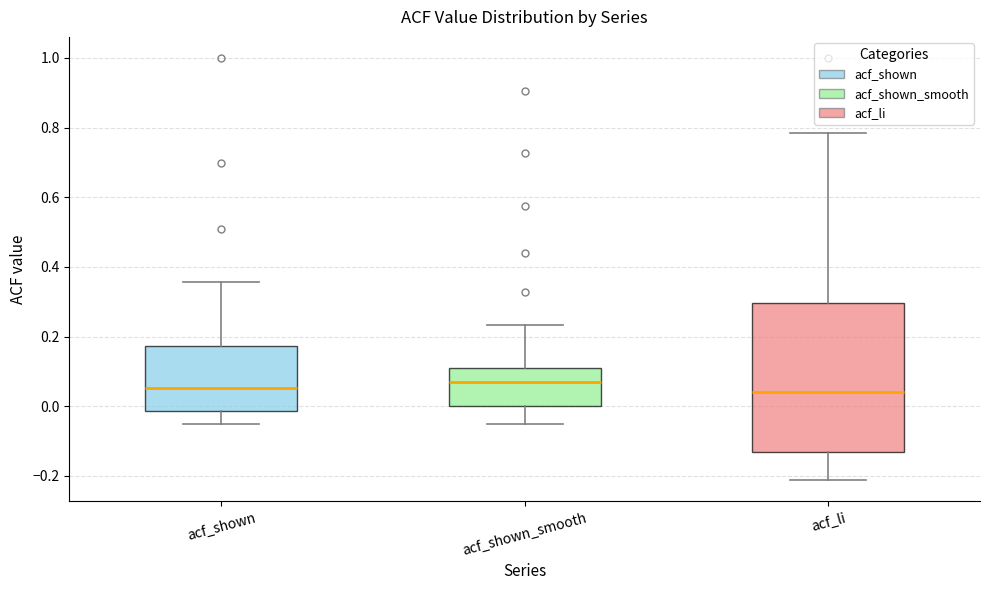

Where is the upper edge of the box for acf_shown on the y-axis? The values are not printed on the chart, so give them approximately, as read against the axis.

0.18